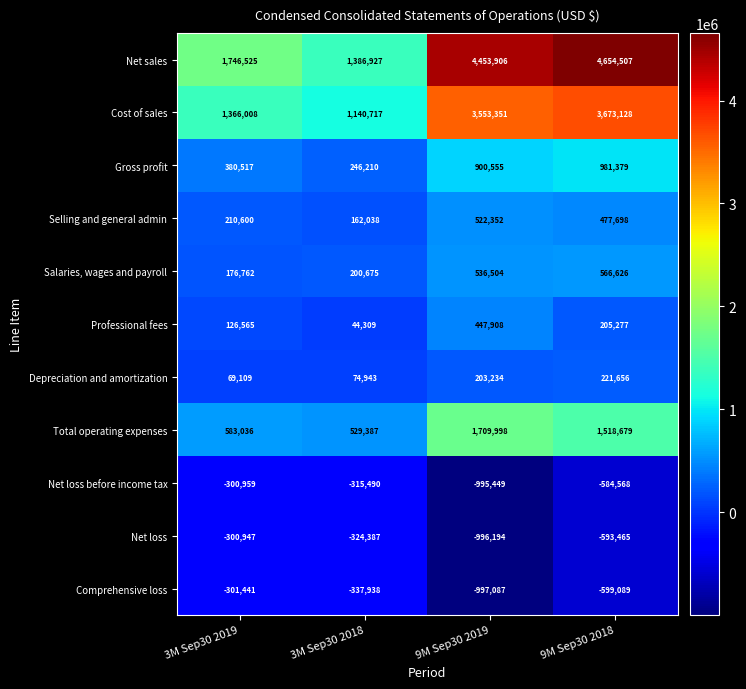

At how many categories does at least one series exceed 4505074?

1